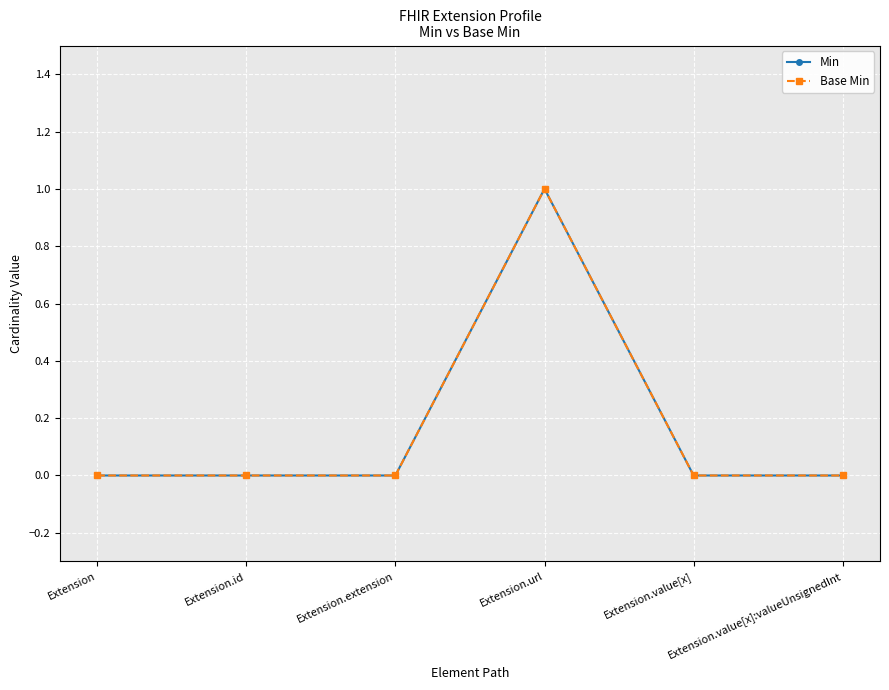

At Extension.id, list the series in order from smallest to largest.

Min, Base Min